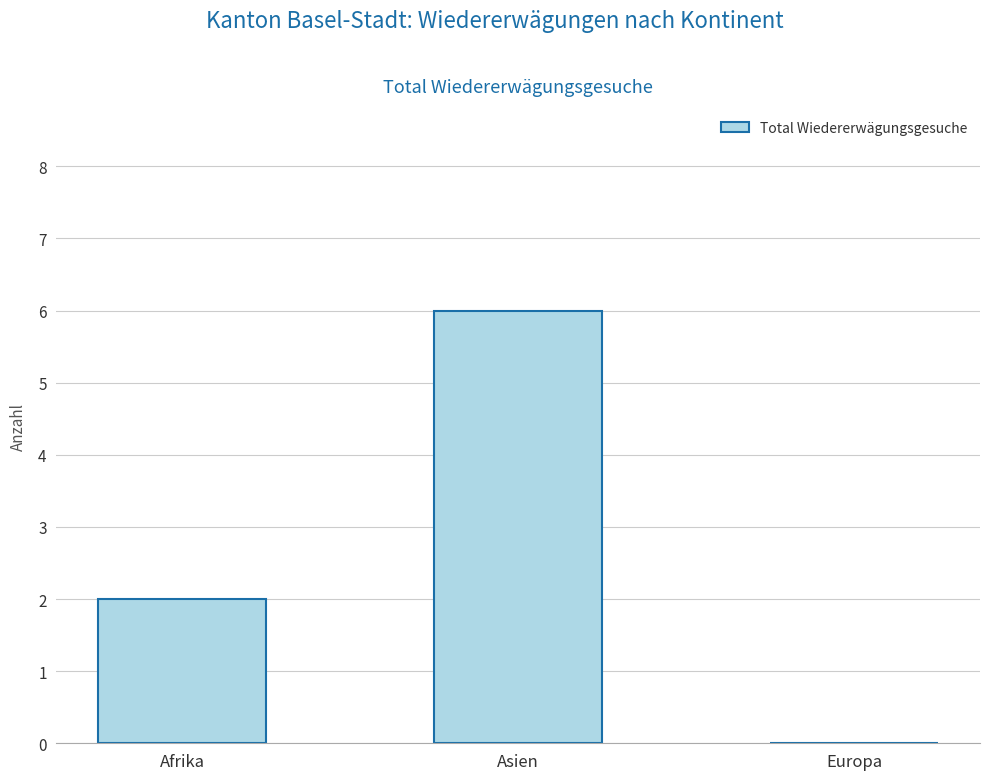

Does the chart contain stacked bars?

No